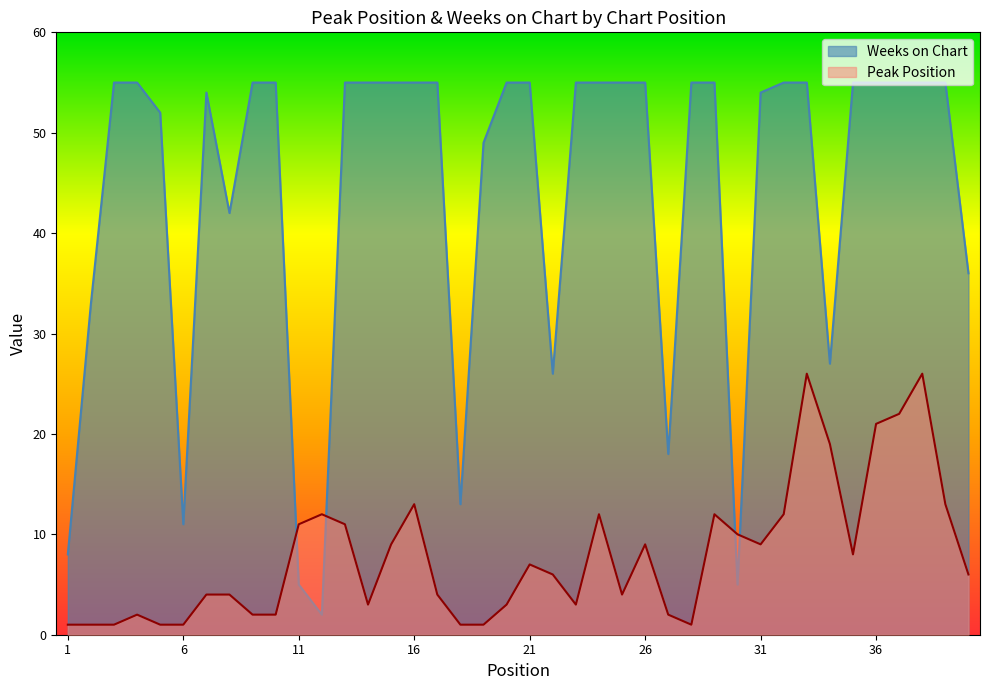

How many values in the Peak Position series are below 6?

19